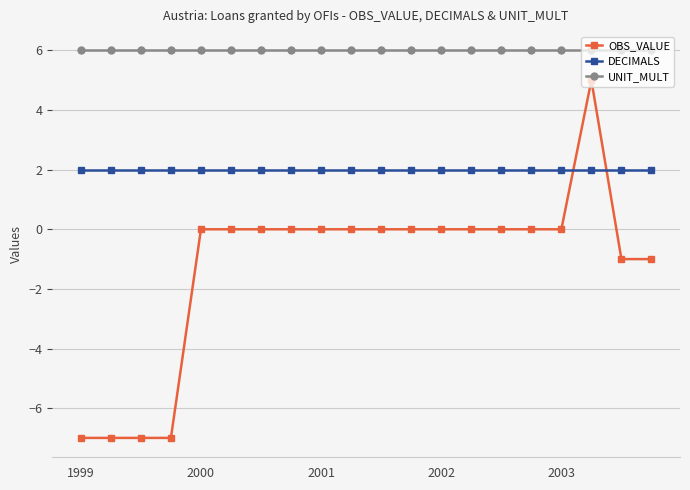

True or false: OBS_VALUE and UNIT_MULT intersect in this chart.

False